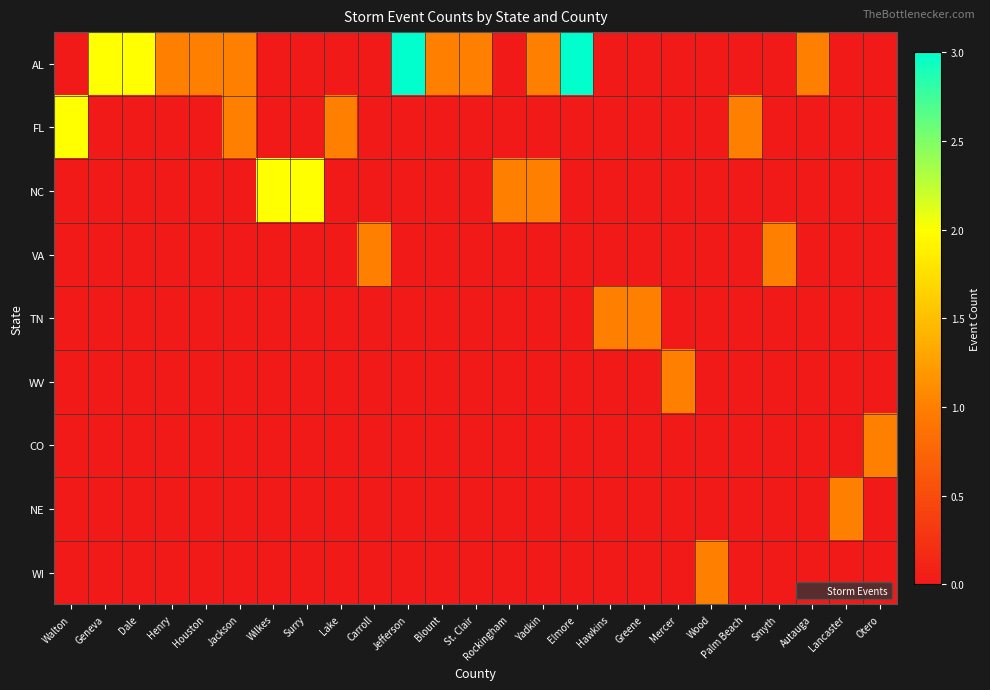

Reading left to right, extract all data points from this chart.

AL: Walton=0	Geneva=2	Dale=2	Henry=1	Houston=1	Jackson=1	Wilkes=0	Surry=0	Lake=0	Carroll=0	Jefferson=3	Blount=1	St. Clair=1	Rockingham=0	Yadkin=1	Elmore=3	Hawkins=0	Greene=0	Mercer=0	Wood=0	Palm Beach=0	Smyth=0	Autauga=1	Lancaster=0	Otero=0
FL: Walton=2	Geneva=0	Dale=0	Henry=0	Houston=0	Jackson=1	Wilkes=0	Surry=0	Lake=1	Carroll=0	Jefferson=0	Blount=0	St. Clair=0	Rockingham=0	Yadkin=0	Elmore=0	Hawkins=0	Greene=0	Mercer=0	Wood=0	Palm Beach=1	Smyth=0	Autauga=0	Lancaster=0	Otero=0
NC: Walton=0	Geneva=0	Dale=0	Henry=0	Houston=0	Jackson=0	Wilkes=2	Surry=2	Lake=0	Carroll=0	Jefferson=0	Blount=0	St. Clair=0	Rockingham=1	Yadkin=1	Elmore=0	Hawkins=0	Greene=0	Mercer=0	Wood=0	Palm Beach=0	Smyth=0	Autauga=0	Lancaster=0	Otero=0
VA: Walton=0	Geneva=0	Dale=0	Henry=0	Houston=0	Jackson=0	Wilkes=0	Surry=0	Lake=0	Carroll=1	Jefferson=0	Blount=0	St. Clair=0	Rockingham=0	Yadkin=0	Elmore=0	Hawkins=0	Greene=0	Mercer=0	Wood=0	Palm Beach=0	Smyth=1	Autauga=0	Lancaster=0	Otero=0
TN: Walton=0	Geneva=0	Dale=0	Henry=0	Houston=0	Jackson=0	Wilkes=0	Surry=0	Lake=0	Carroll=0	Jefferson=0	Blount=0	St. Clair=0	Rockingham=0	Yadkin=0	Elmore=0	Hawkins=1	Greene=1	Mercer=0	Wood=0	Palm Beach=0	Smyth=0	Autauga=0	Lancaster=0	Otero=0
WV: Walton=0	Geneva=0	Dale=0	Henry=0	Houston=0	Jackson=0	Wilkes=0	Surry=0	Lake=0	Carroll=0	Jefferson=0	Blount=0	St. Clair=0	Rockingham=0	Yadkin=0	Elmore=0	Hawkins=0	Greene=0	Mercer=1	Wood=0	Palm Beach=0	Smyth=0	Autauga=0	Lancaster=0	Otero=0
CO: Walton=0	Geneva=0	Dale=0	Henry=0	Houston=0	Jackson=0	Wilkes=0	Surry=0	Lake=0	Carroll=0	Jefferson=0	Blount=0	St. Clair=0	Rockingham=0	Yadkin=0	Elmore=0	Hawkins=0	Greene=0	Mercer=0	Wood=0	Palm Beach=0	Smyth=0	Autauga=0	Lancaster=0	Otero=1
NE: Walton=0	Geneva=0	Dale=0	Henry=0	Houston=0	Jackson=0	Wilkes=0	Surry=0	Lake=0	Carroll=0	Jefferson=0	Blount=0	St. Clair=0	Rockingham=0	Yadkin=0	Elmore=0	Hawkins=0	Greene=0	Mercer=0	Wood=0	Palm Beach=0	Smyth=0	Autauga=0	Lancaster=1	Otero=0
WI: Walton=0	Geneva=0	Dale=0	Henry=0	Houston=0	Jackson=0	Wilkes=0	Surry=0	Lake=0	Carroll=0	Jefferson=0	Blount=0	St. Clair=0	Rockingham=0	Yadkin=0	Elmore=0	Hawkins=0	Greene=0	Mercer=0	Wood=1	Palm Beach=0	Smyth=0	Autauga=0	Lancaster=0	Otero=0